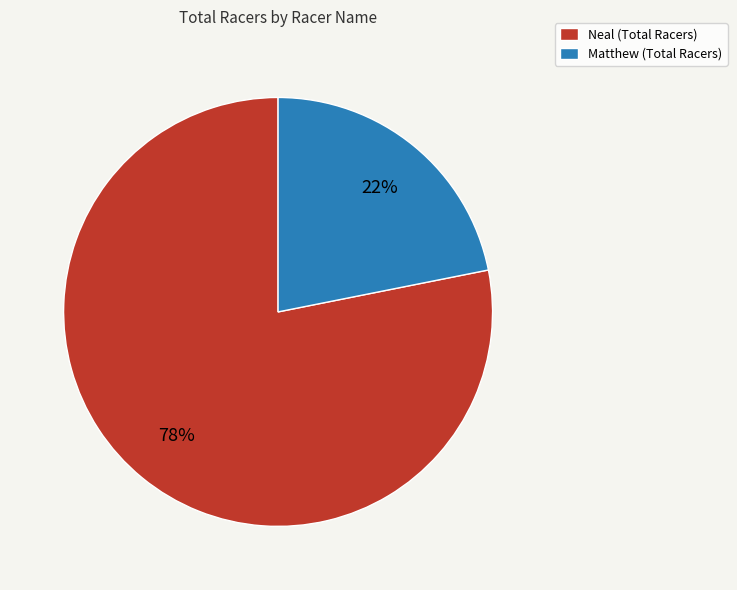

Is there any slice that represents more than half of the pie?

Yes